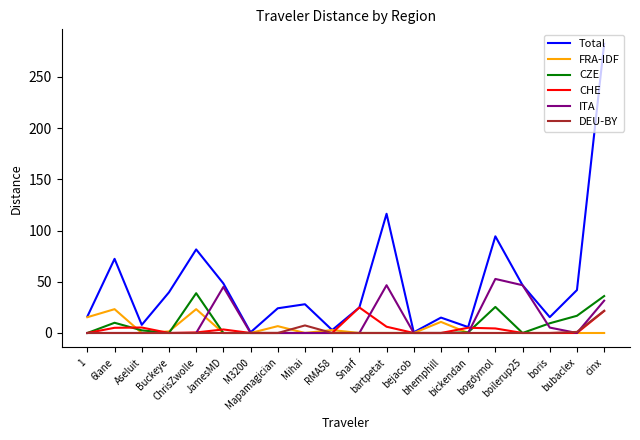

Which series has the largest total across all categories?

Total